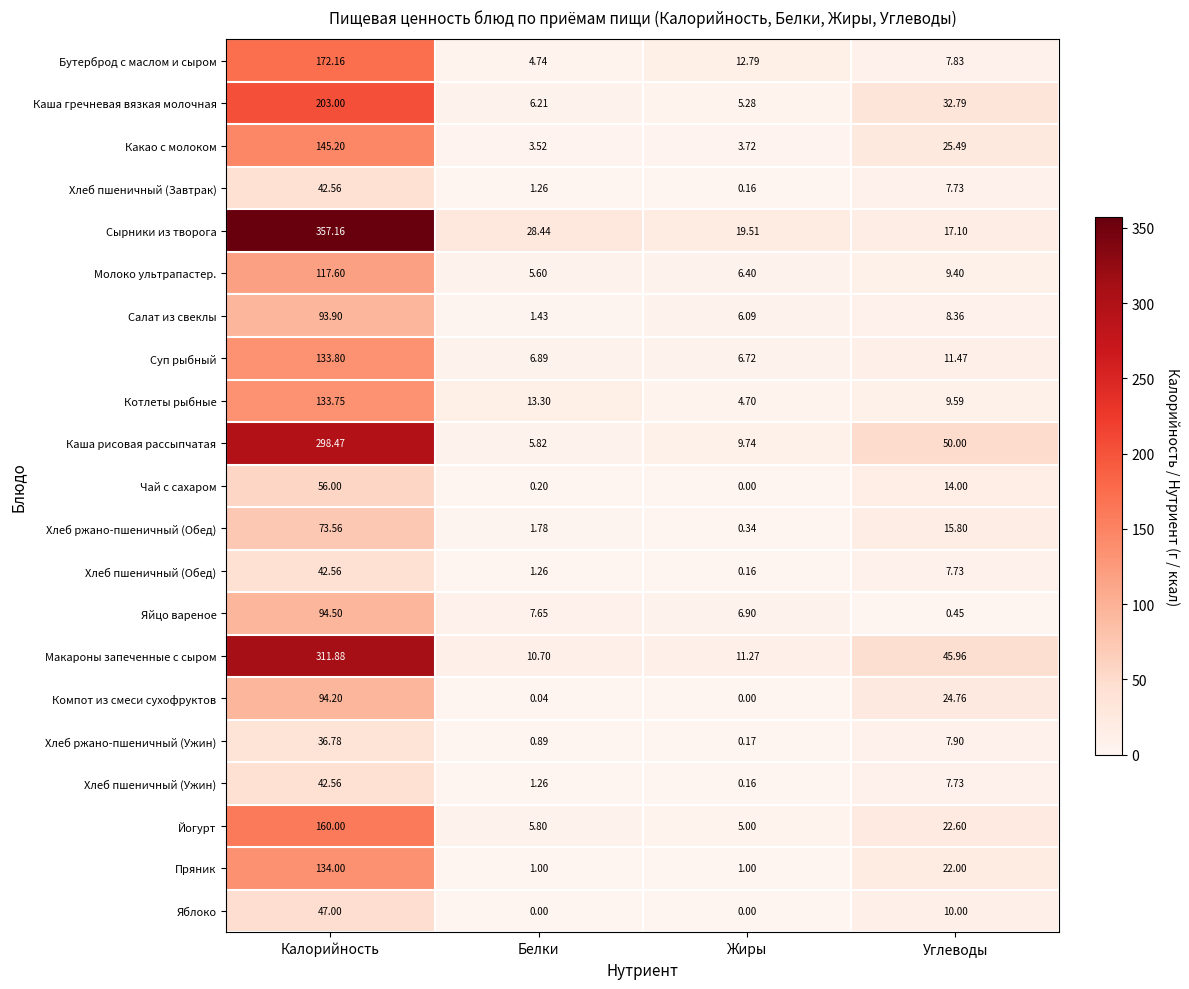

Which series changed the most between Белки and Жиры?

Сырники из творога